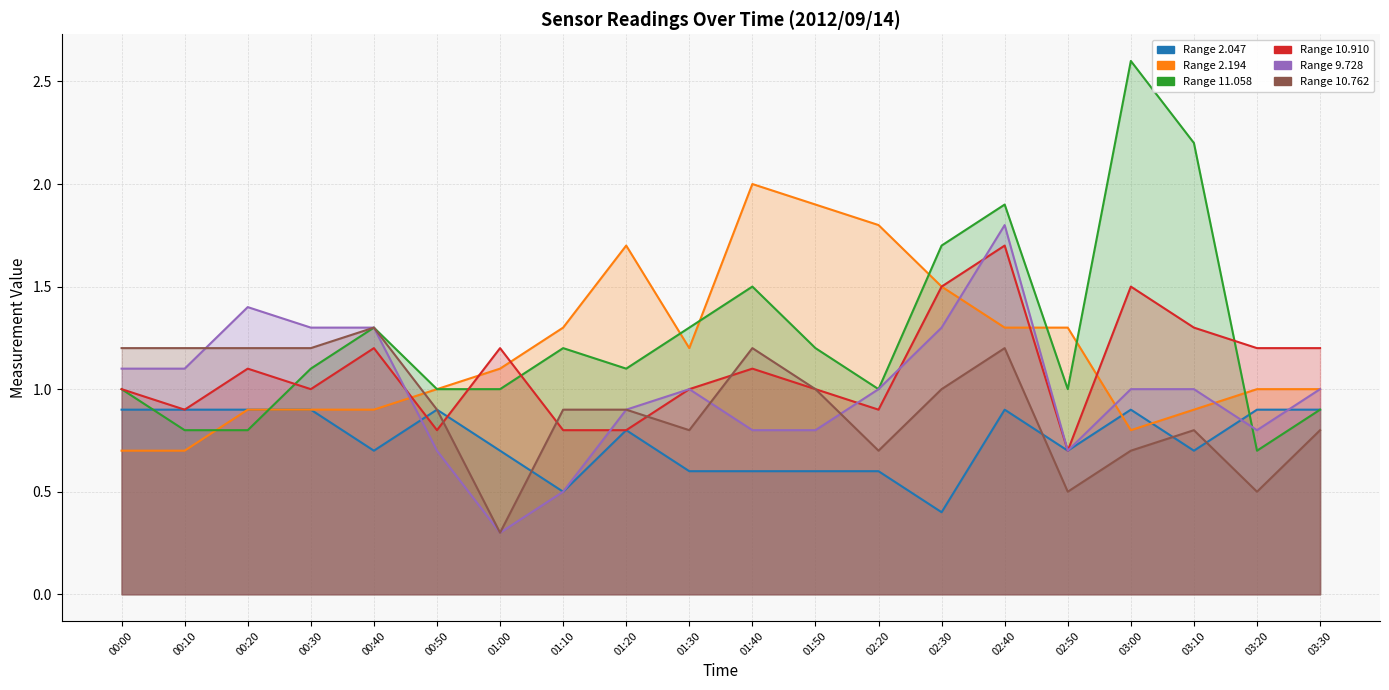

Where is the first local maximum for 10.762?

00:40